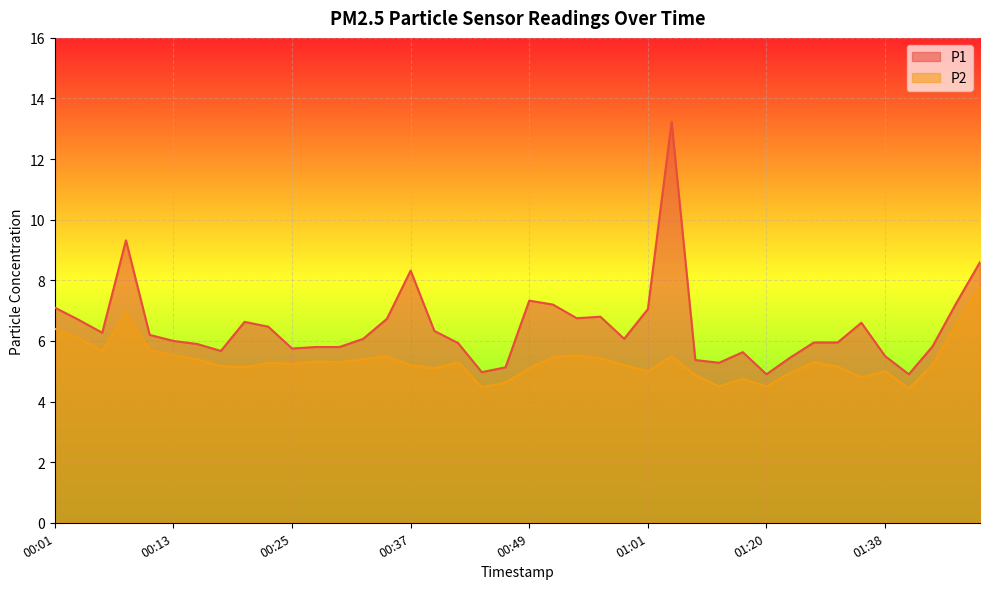

How many lines are shown in the chart?

2